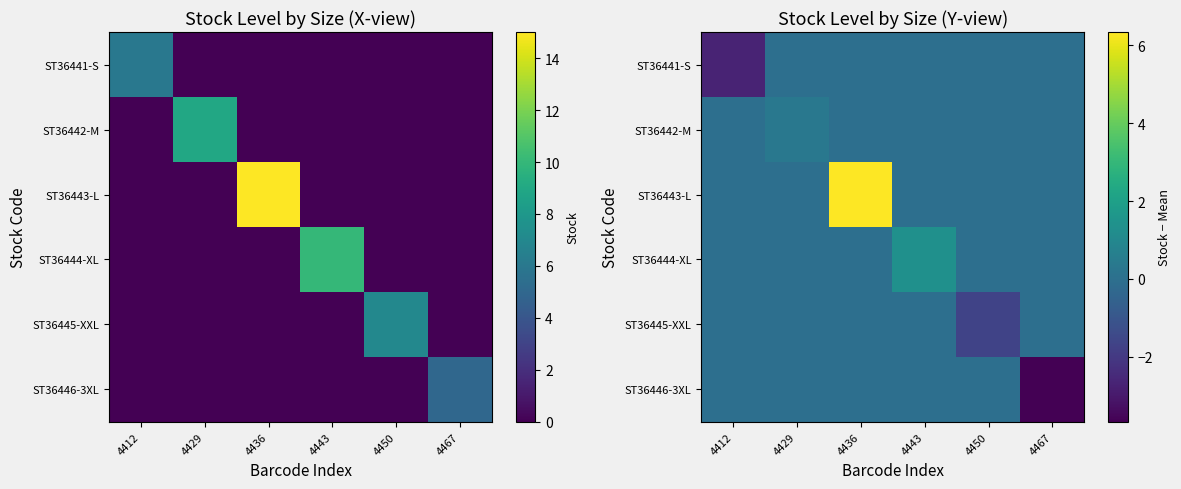

What is the sum of the ST36441-S values at 4436 and 4412?

-2.7